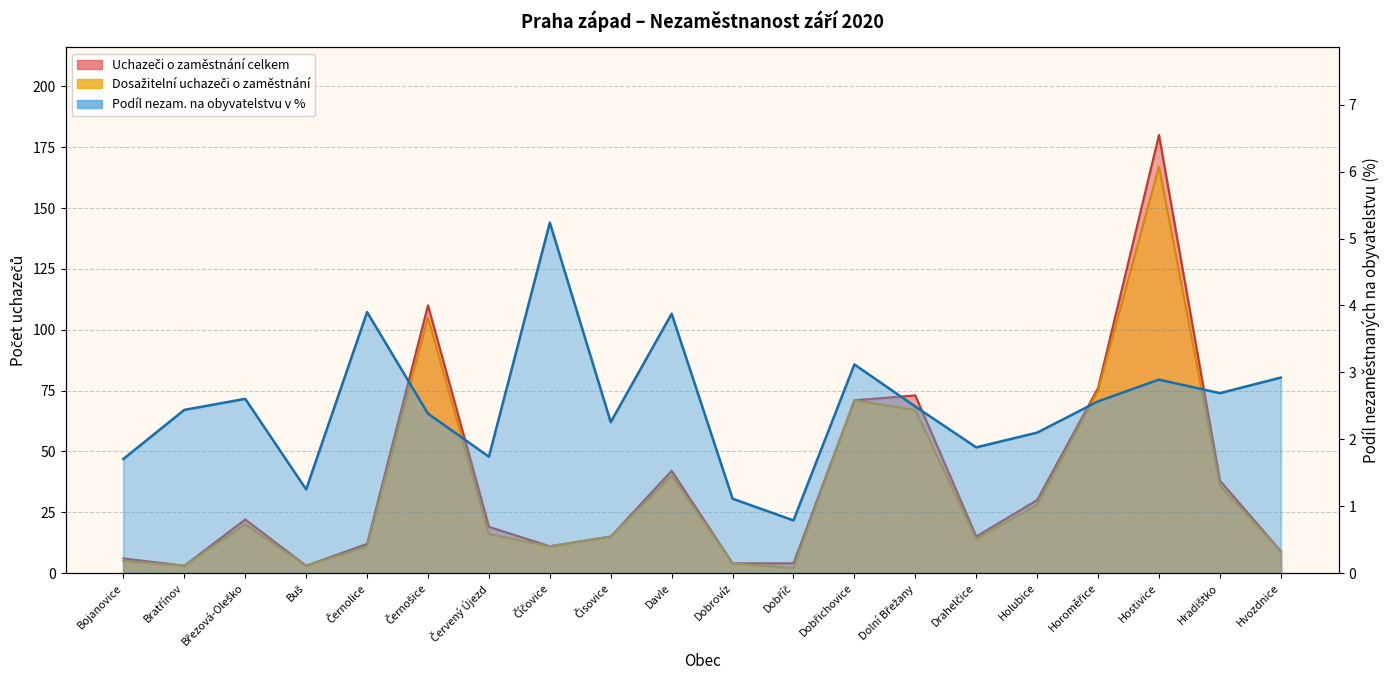

True or false: Podíl nezam. na obyvatelstvu v % and Uchazeči o zaměstnání celkem cross at least once.

False